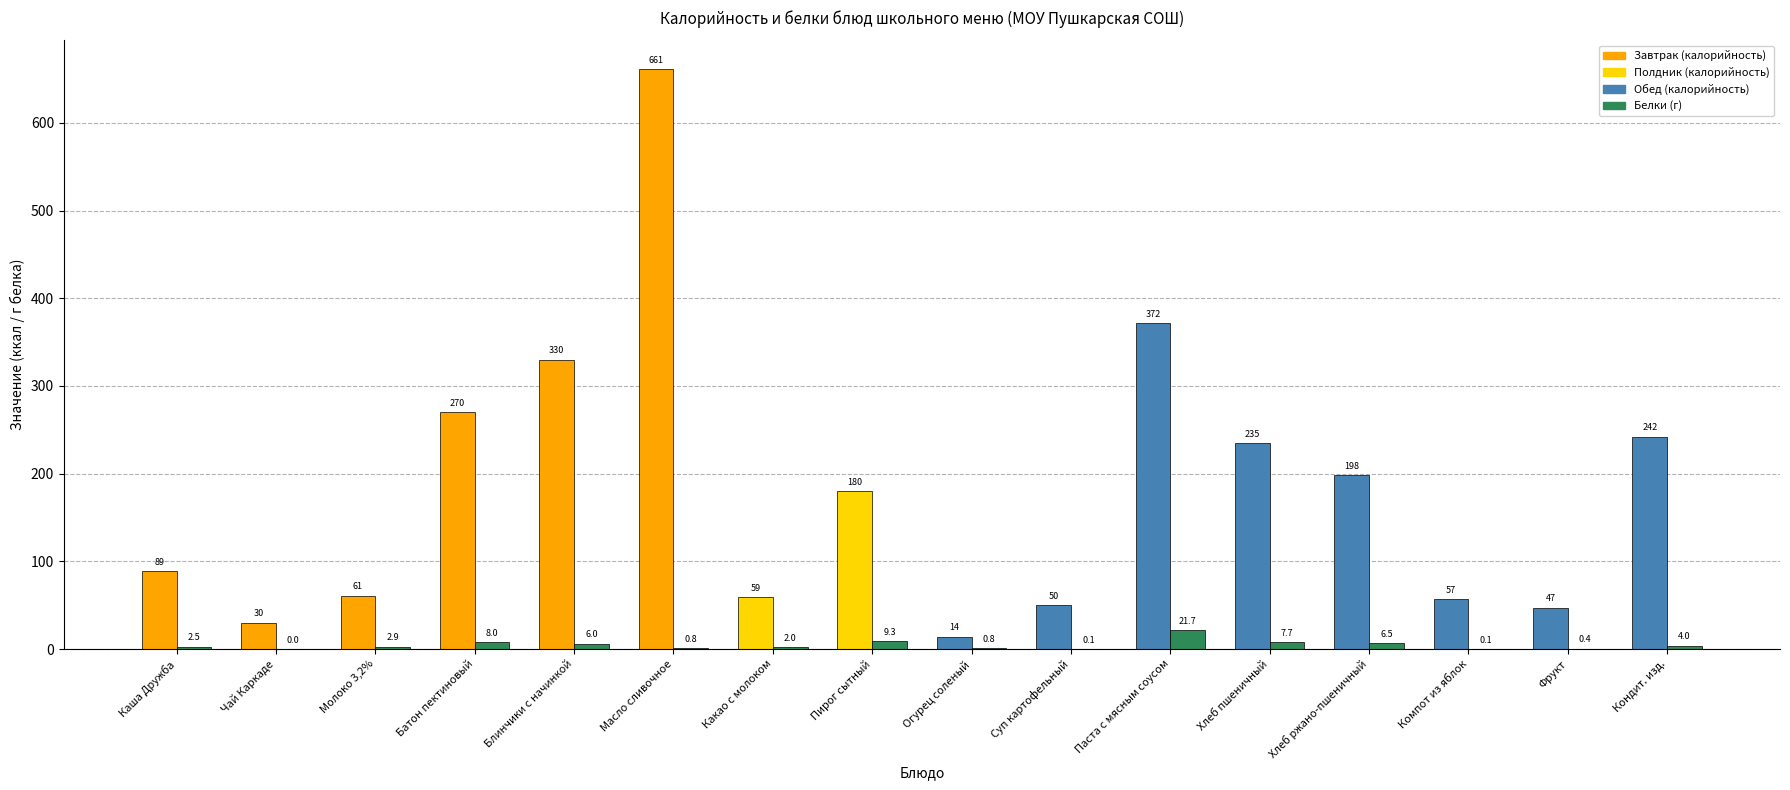

At which category is the sum across all series the highest?

Масло сливочное